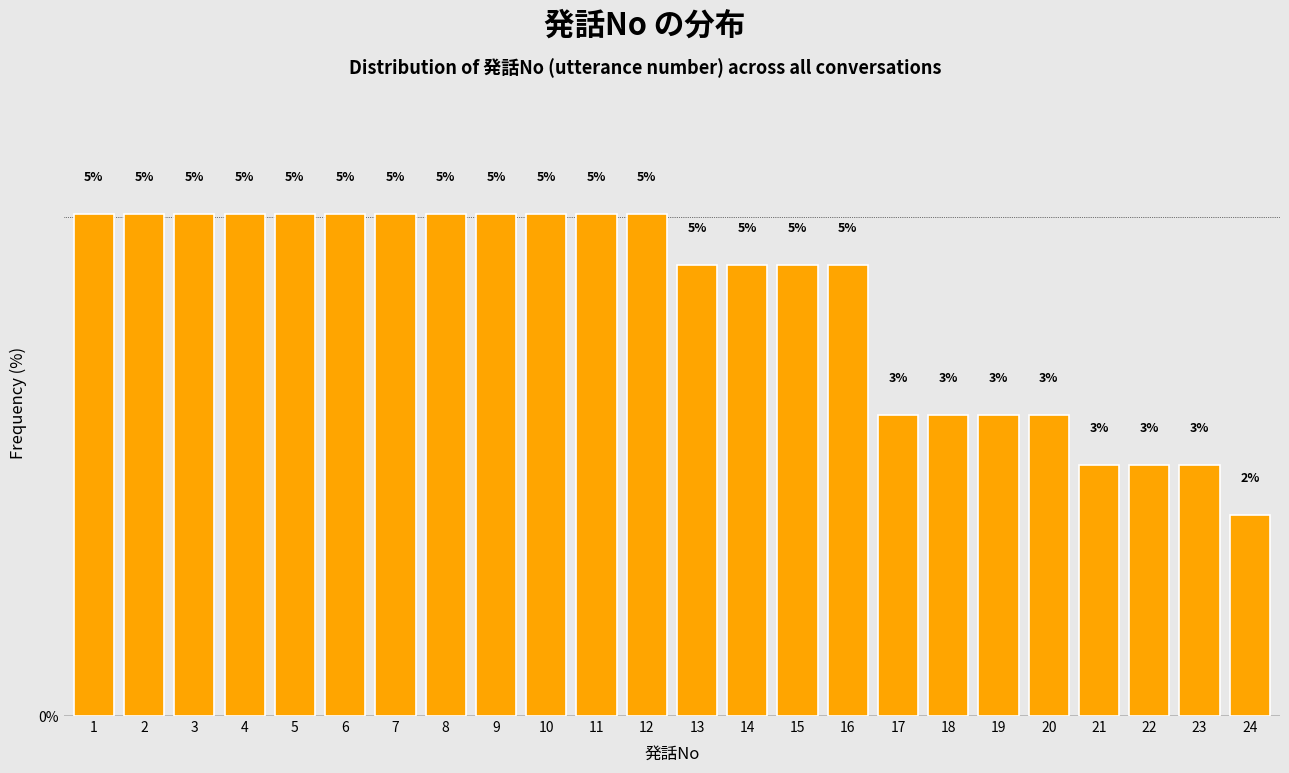

What is the change in value from 8 to 18?

-2.0